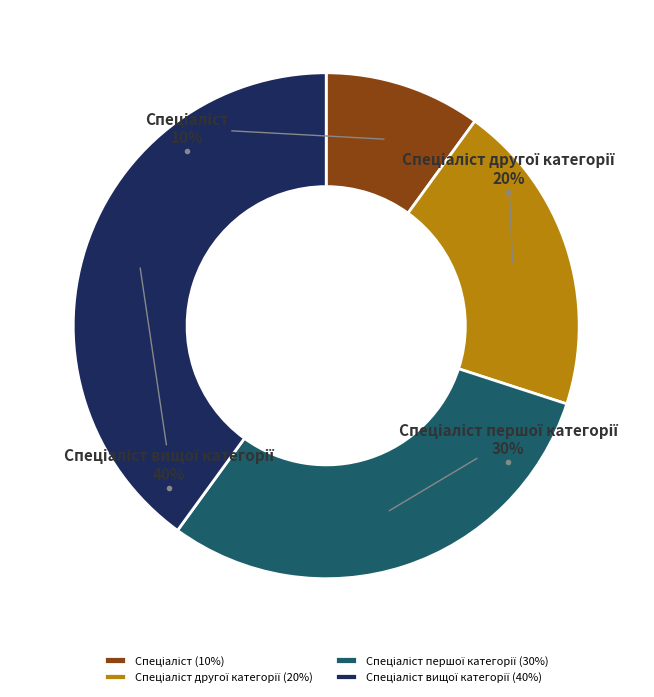

Is there any slice that represents more than half of the pie?

No